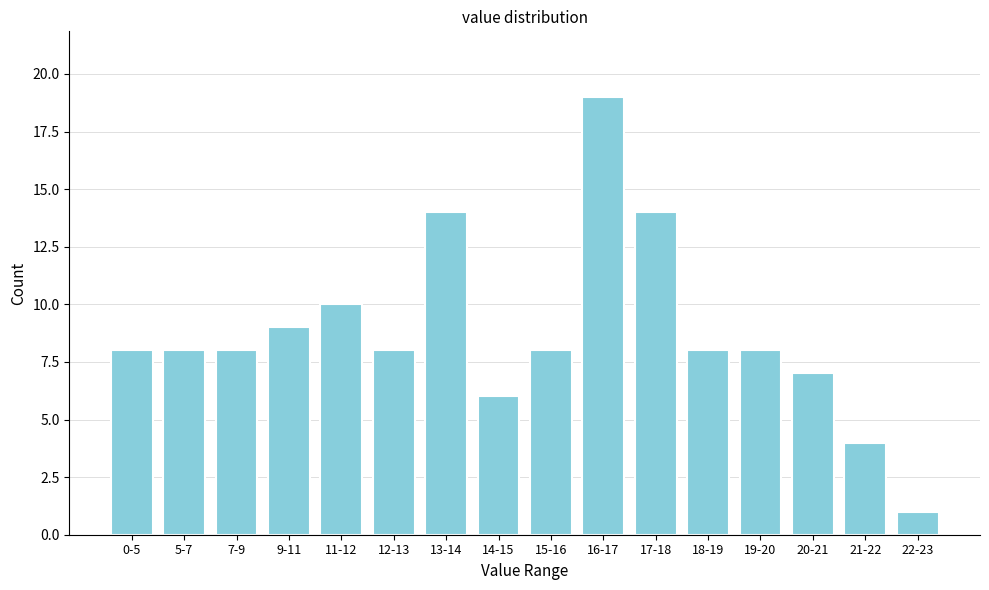

Reading left to right, list all the values displayed in this chart.

8	8	8	9	10	8	14	6	8	19	14	8	8	7	4	1